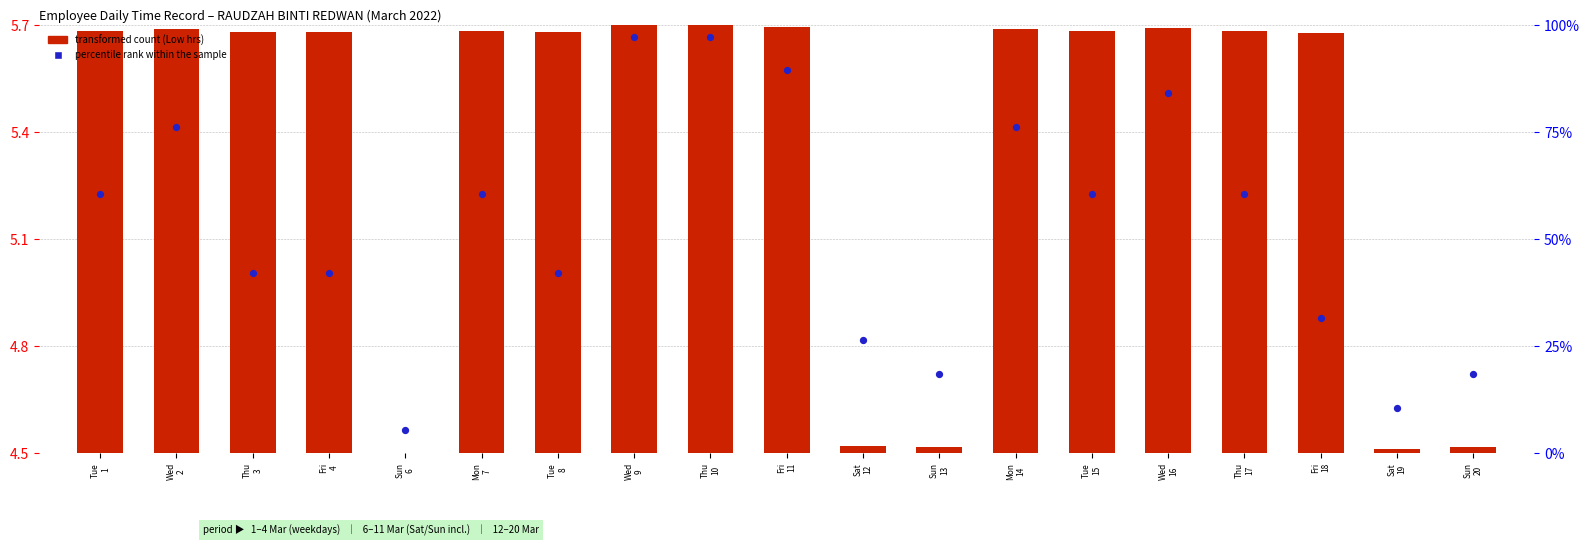

What are all the series names shown in the legend?

transformed count, percentile rank within the sample